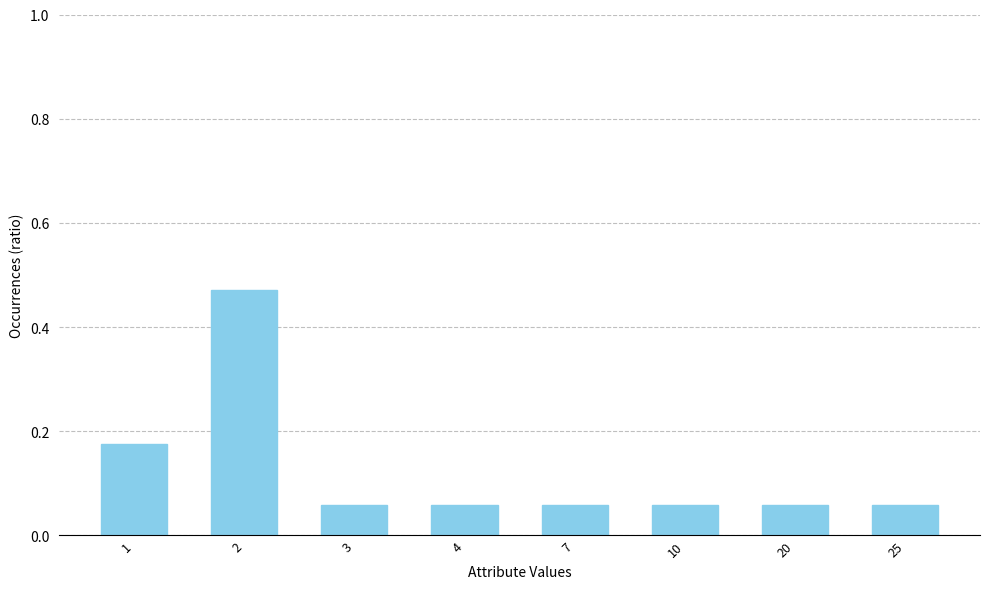

What is the sum of all values?

1.0